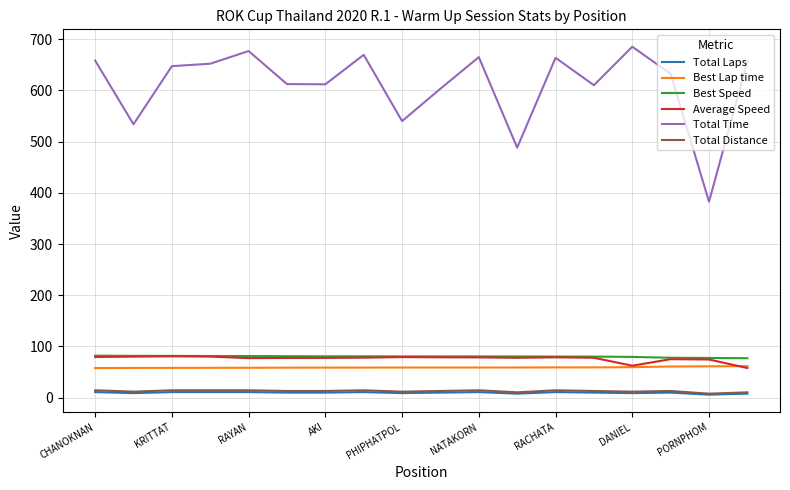

What is the maximum value shown in the chart?

685.0